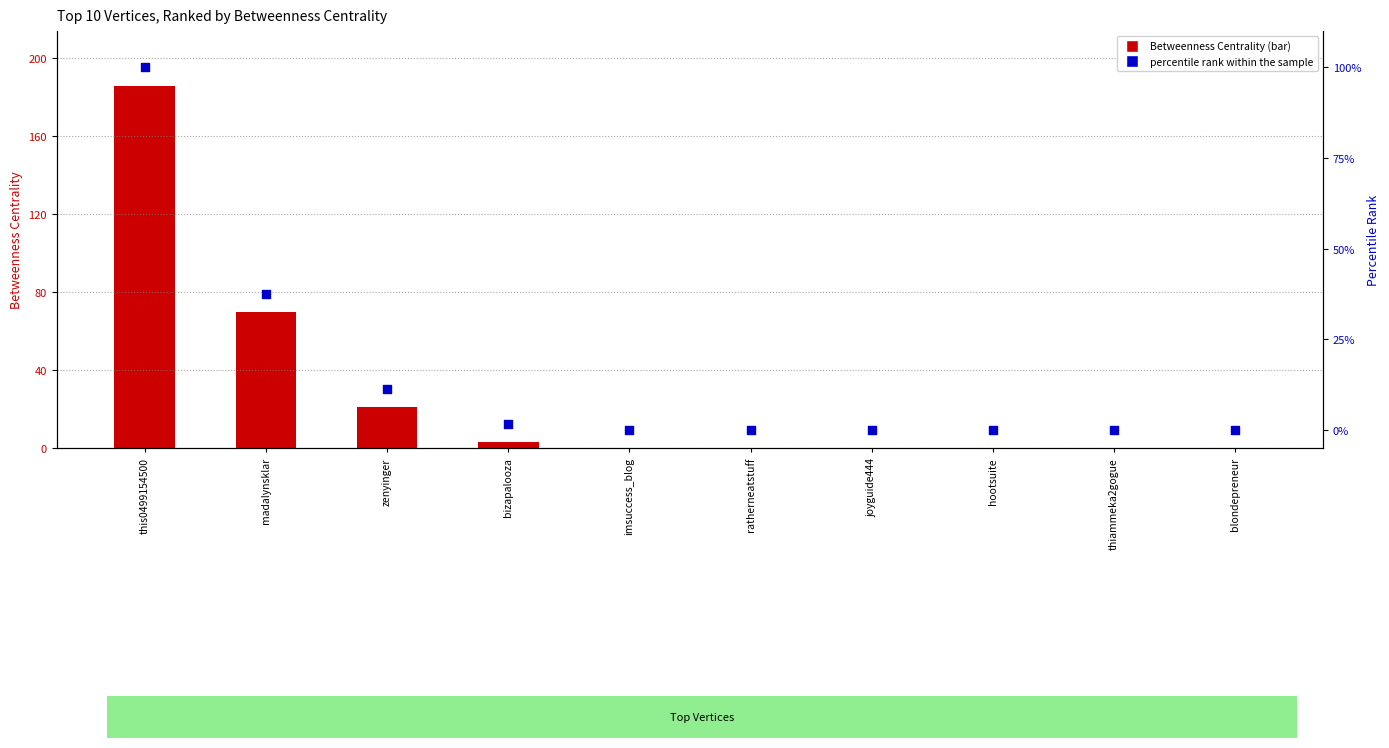

Is the value of Betweenness Centrality at this0499154500 greater than the value of percentile rank within the sample at imsuccess_blog?

Yes